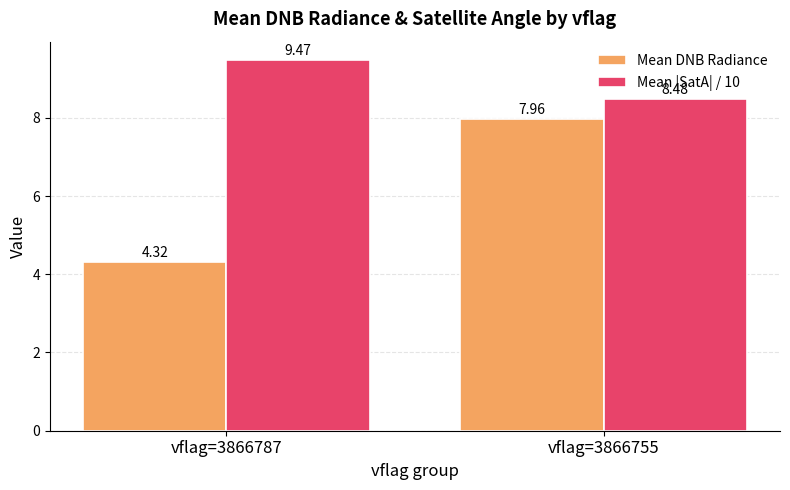

What is the value of the Mean |SatA| / 10 bar at the 1st from the left?

9.5